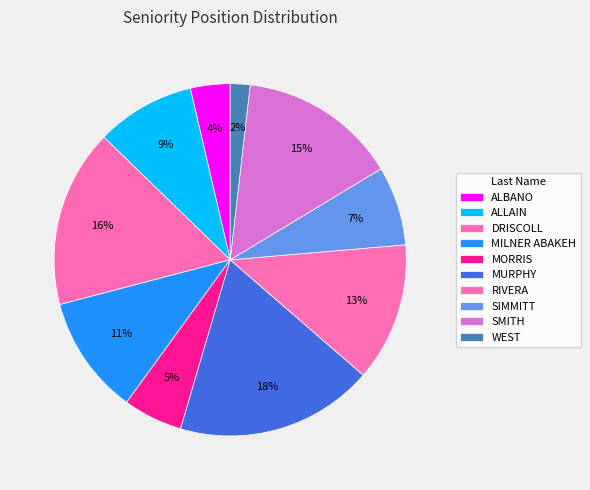

Approximately how many times larger is the value at SMITH compared to SIMMITT?

2.0